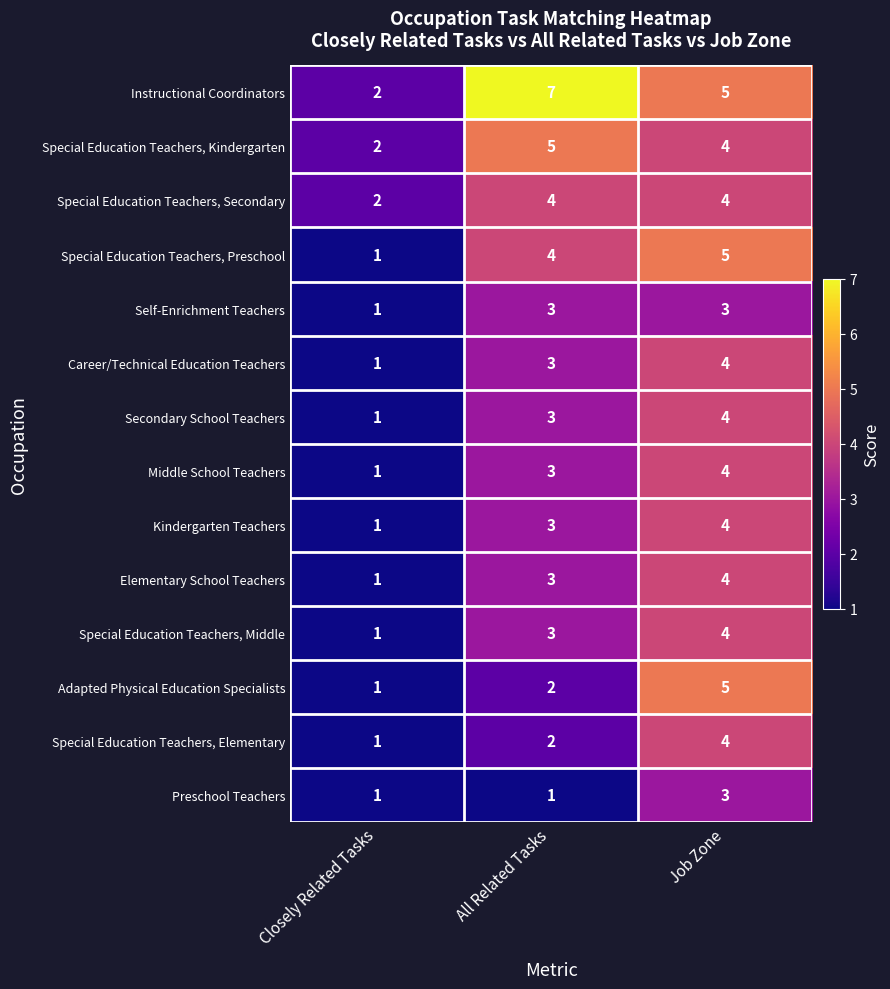

At which label is Instructional Coordinators closest to 4?

Job Zone